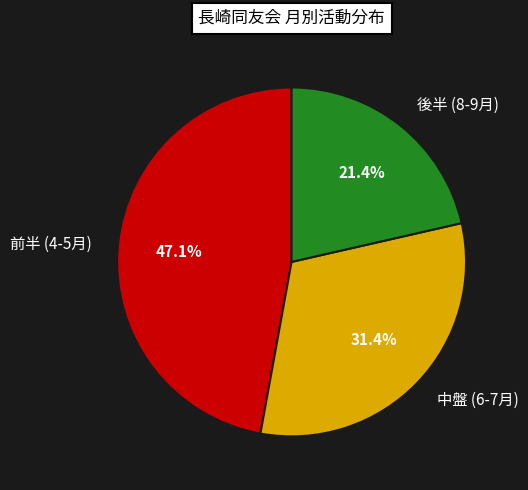

Which has a higher value, 後半 (8-9月) or 前半 (4-5月)?

前半 (4-5月)